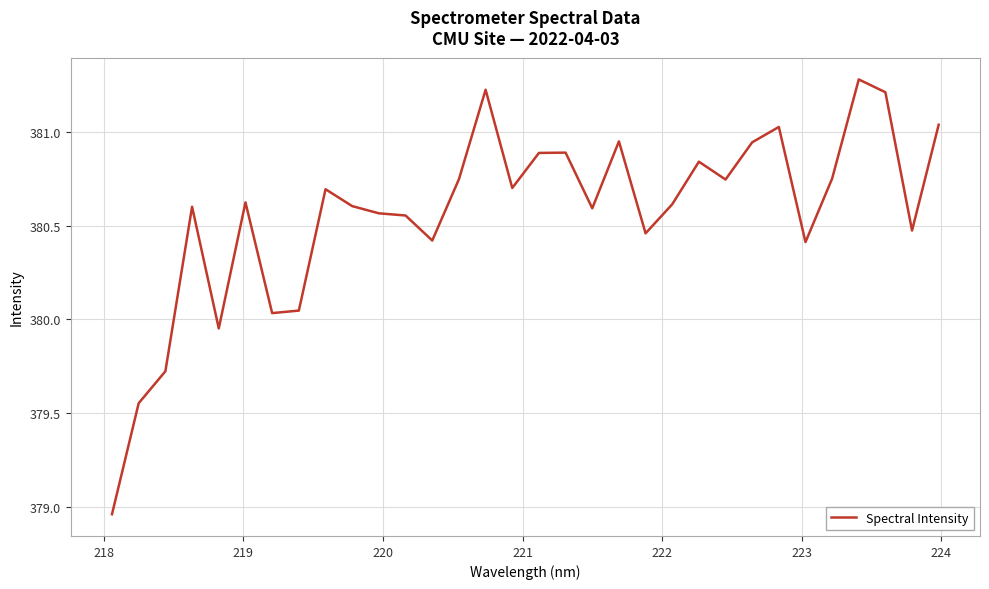

How many values are below 380?

4